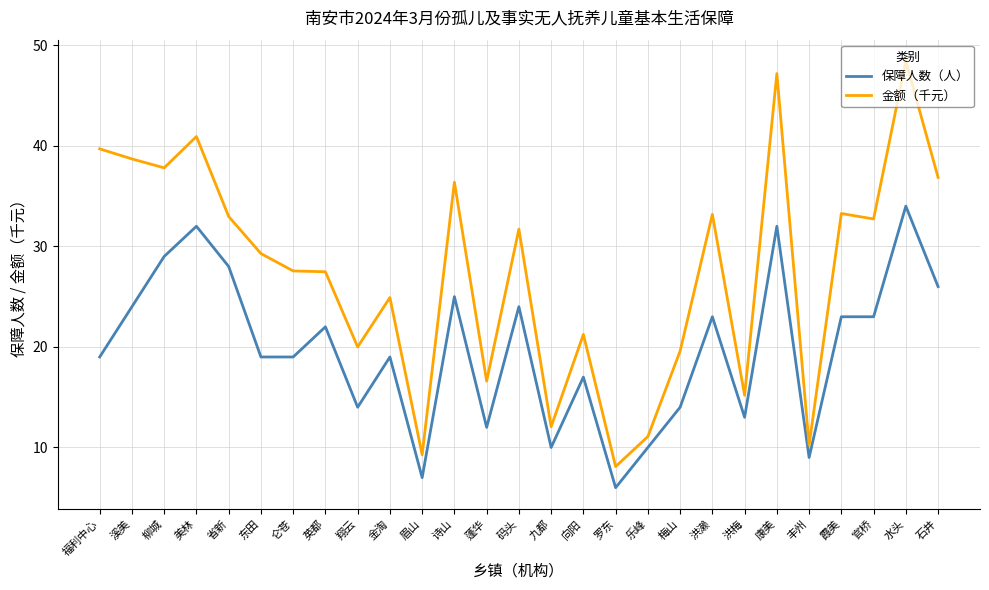

What position from the right is 眉山?

17